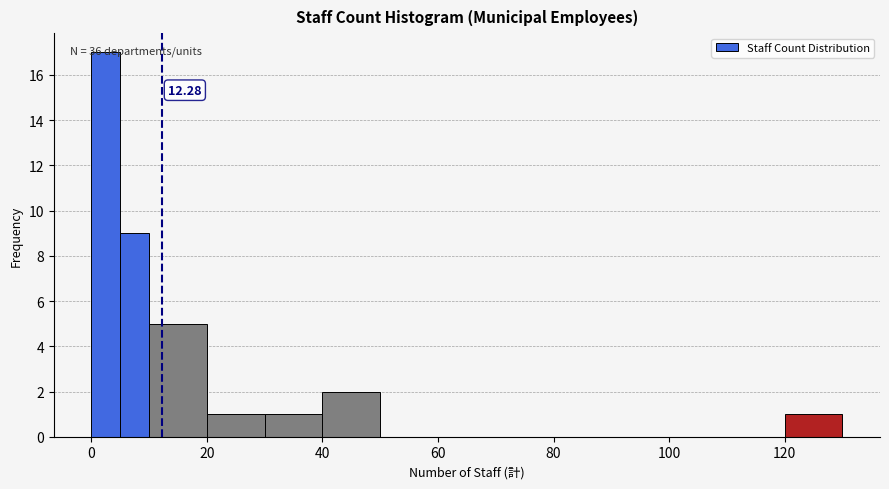

Read against the x-axis, roughly where is the centre of the tallest bar?

2